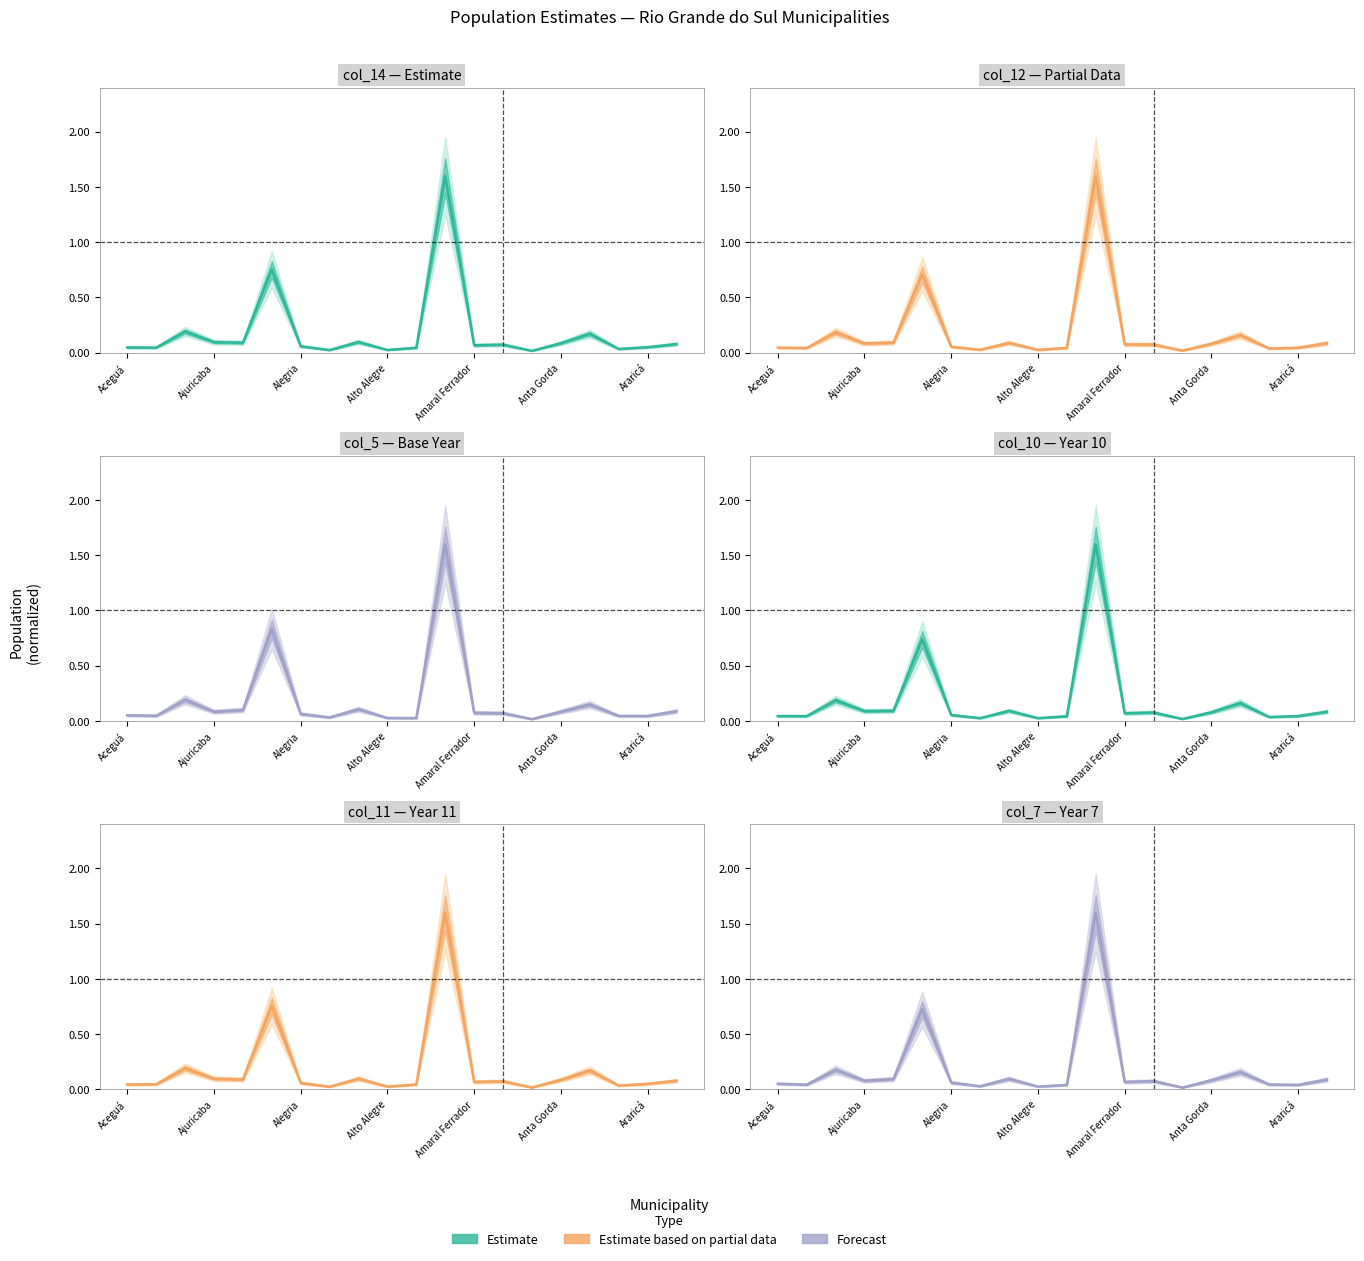

Rank the series at 16 from lowest to highest value.

col_5, col_7, col_12, col_10, col_14, col_11